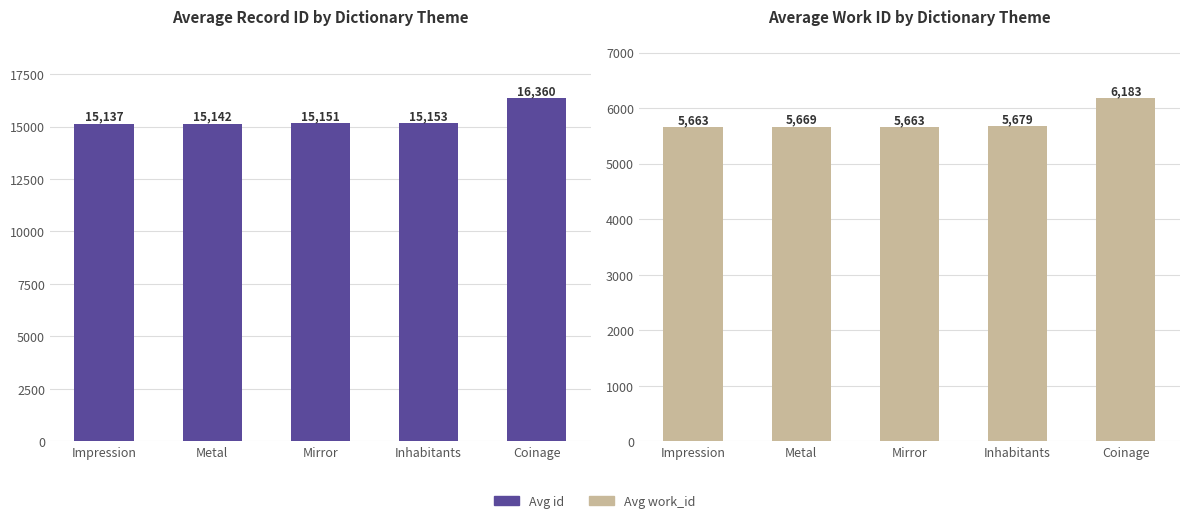

What is the total value across all series at Inhabitants?

20832.0